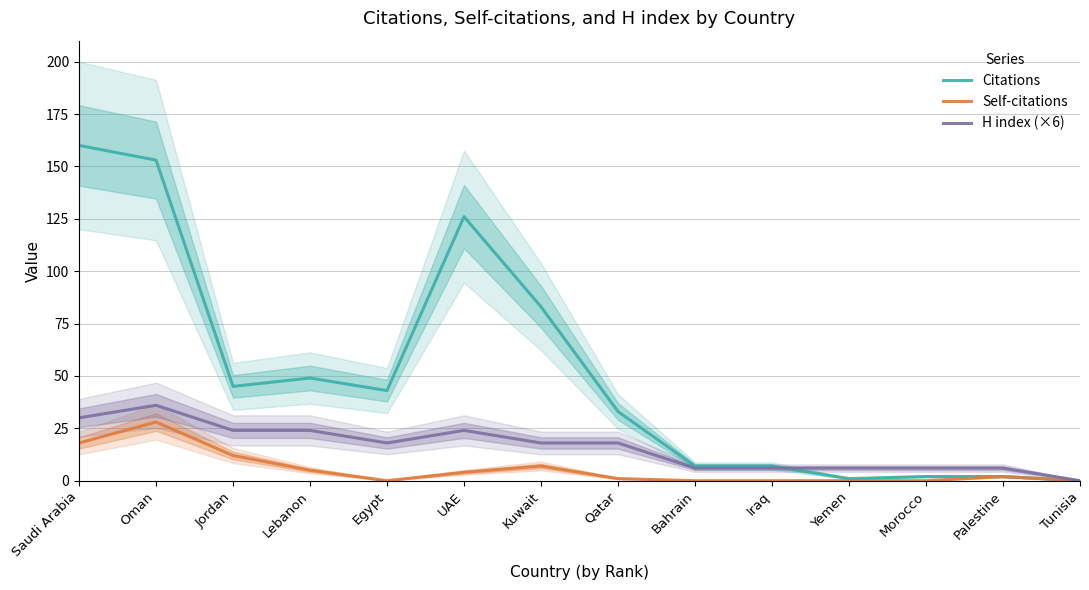

Where does the H index (×6) series first go above 18?

Saudi Arabia